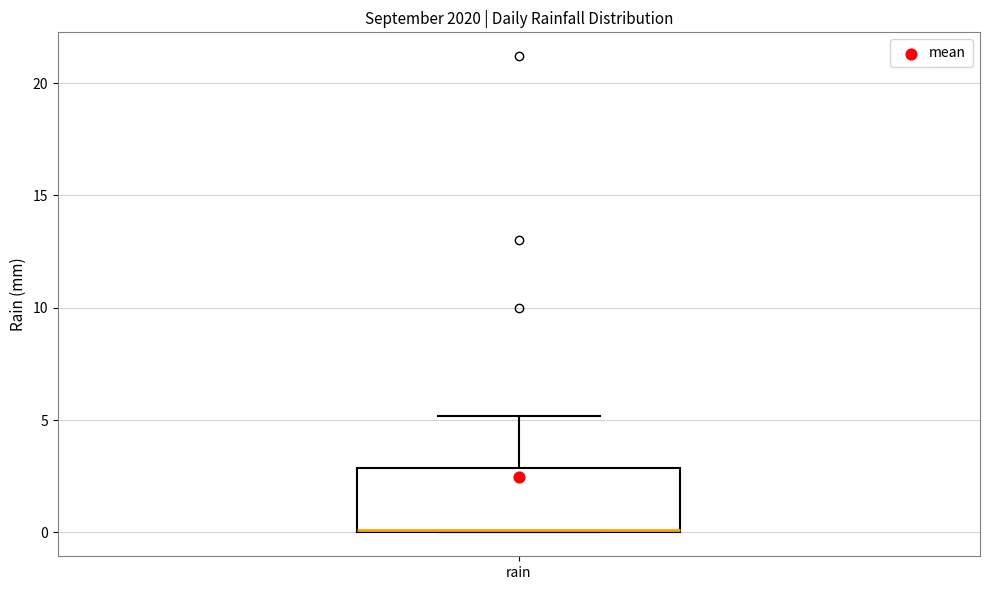

Where does the upper whisker of the box for rain end on the y-axis? The values are not printed on the chart, so give them approximately, as read against the axis.

5